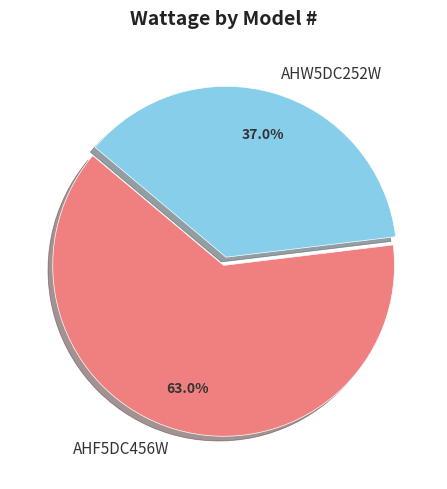

Is AHW5DC252W the majority of the pie?

No